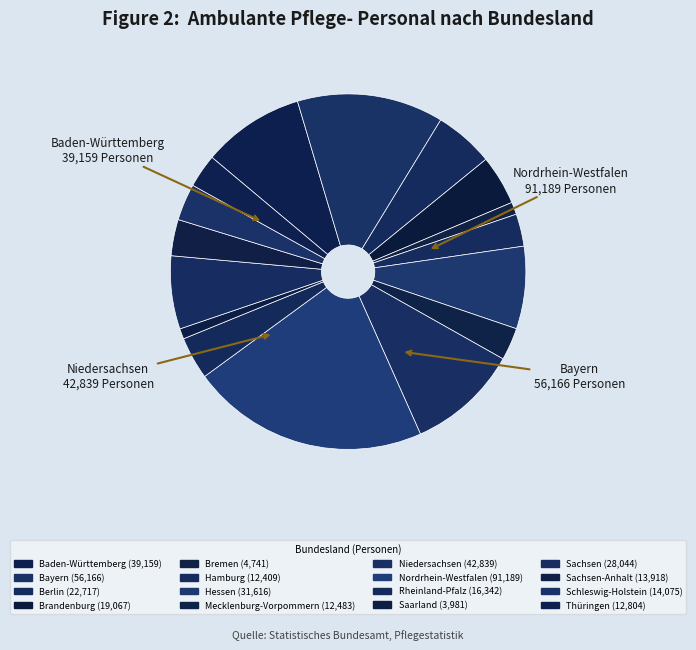

To the nearest percent, what is the average slice percentage?

6%